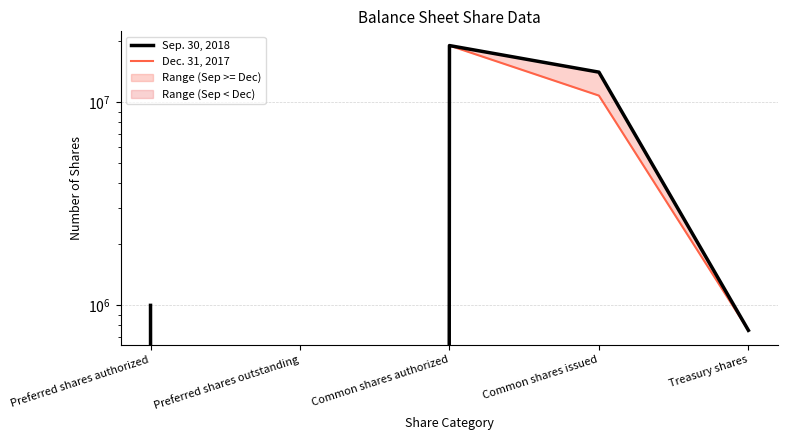

Rank the series by their average value, from lowest to highest.

Dec. 31, 2017, Sep. 30, 2018